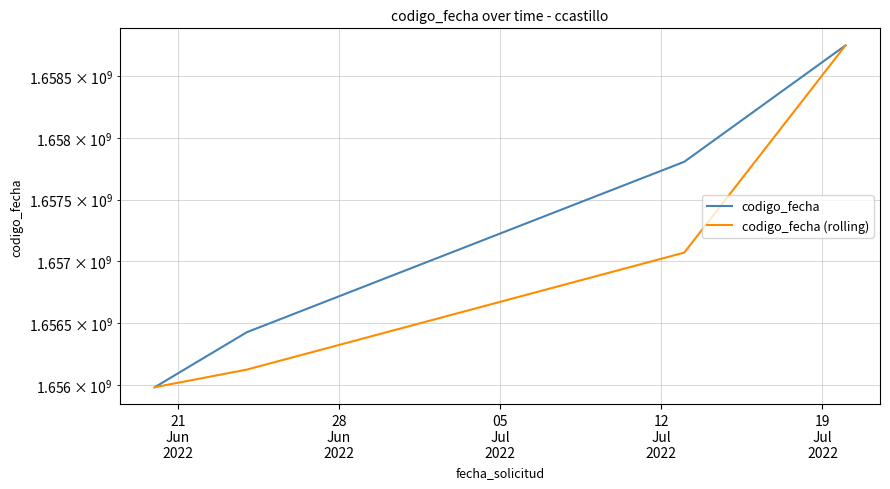

What is the average value of the codigo_fecha series?

1657241480